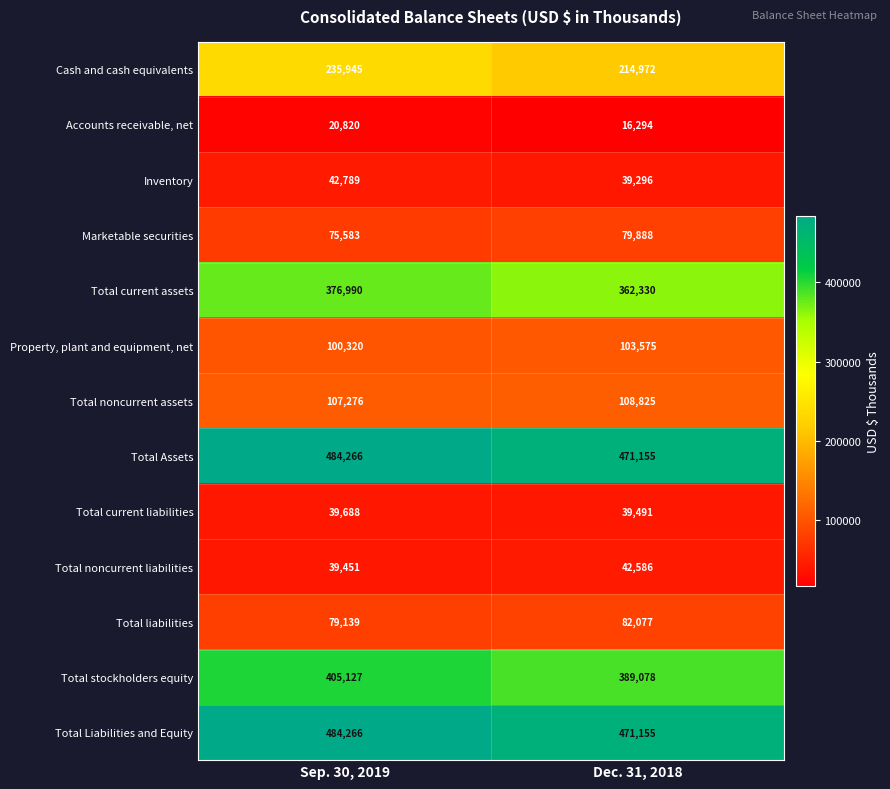

Reading right to left, transcribe all the data shown in this chart.

Cash and cash equivalents: 214972	235945
Accounts receivable, net: 16294	20820
Inventory: 39296	42789
Marketable securities: 79888	75583
Total current assets: 362330	376990
Property, plant and equipment, net: 103575	100320
Total noncurrent assets: 108825	107276
Total Assets: 471155	484266
Total current liabilities: 39491	39688
Total noncurrent liabilities: 42586	39451
Total liabilities: 82077	79139
Total stockholders equity: 389078	405127
Total Liabilities and Equity: 471155	484266